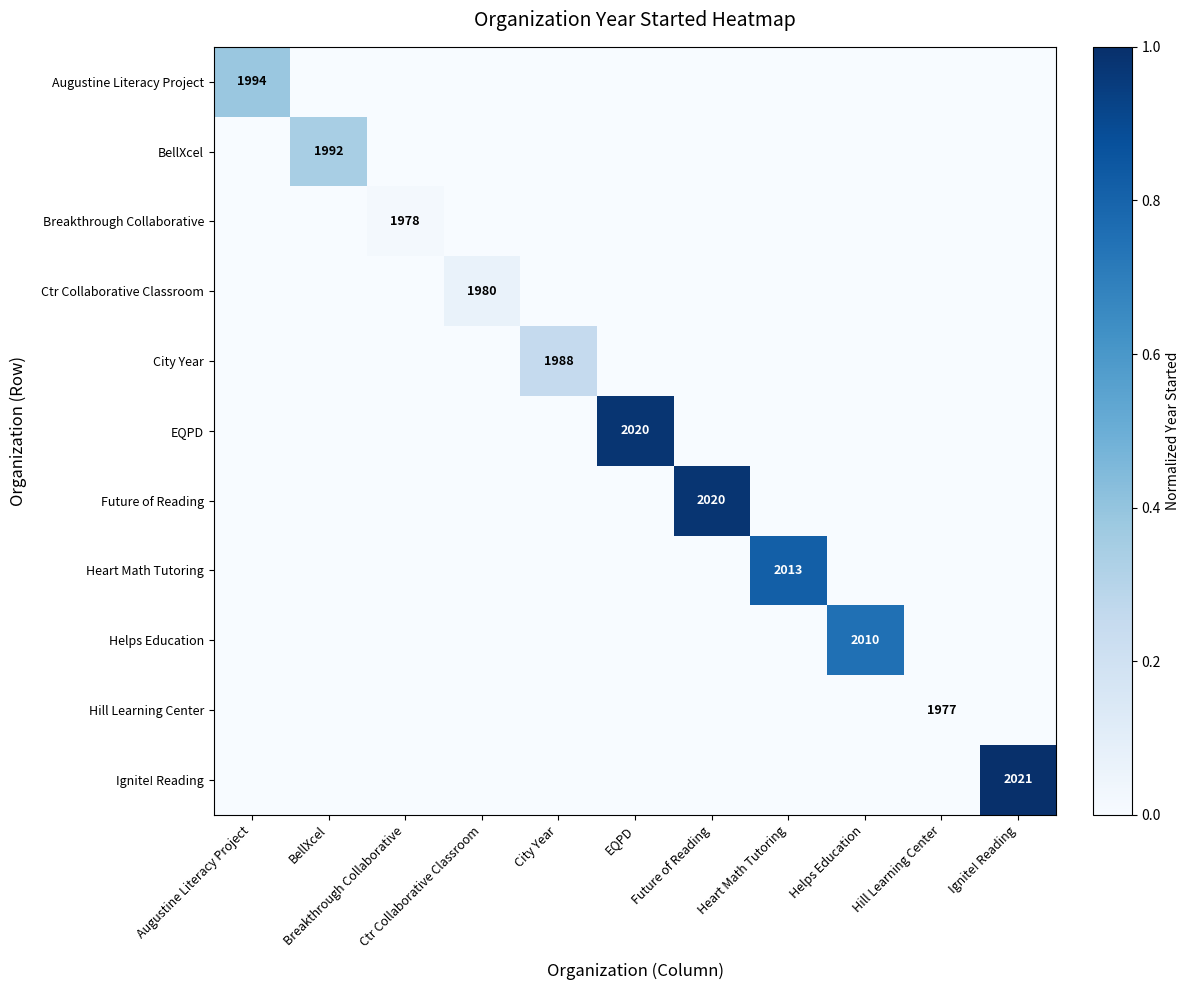

Which series has the largest total across all categories?

Ignite! Reading